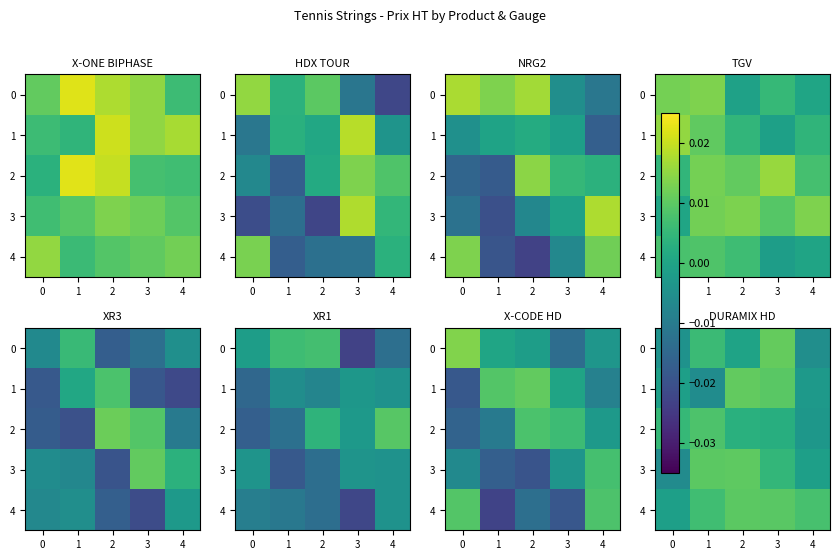

Which label corresponds to the largest value in the chart?

3